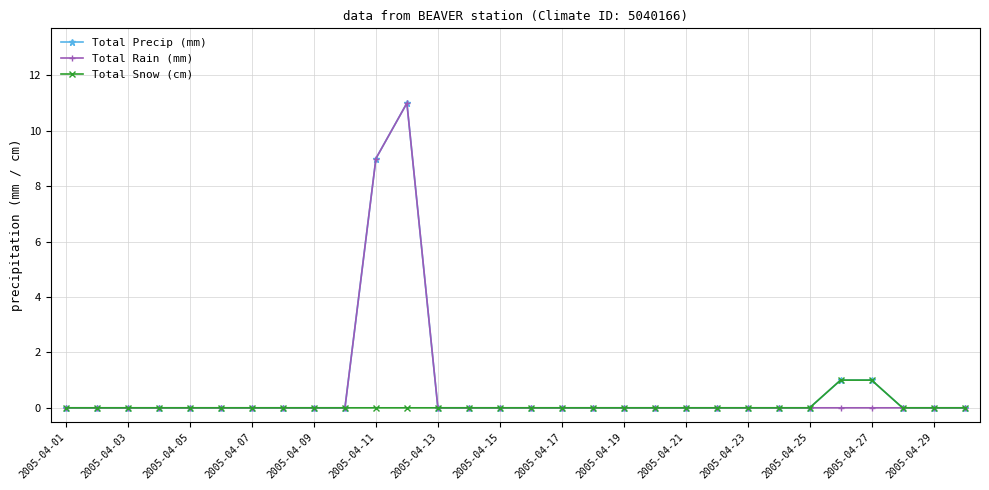

What is the greatest value displayed?

11